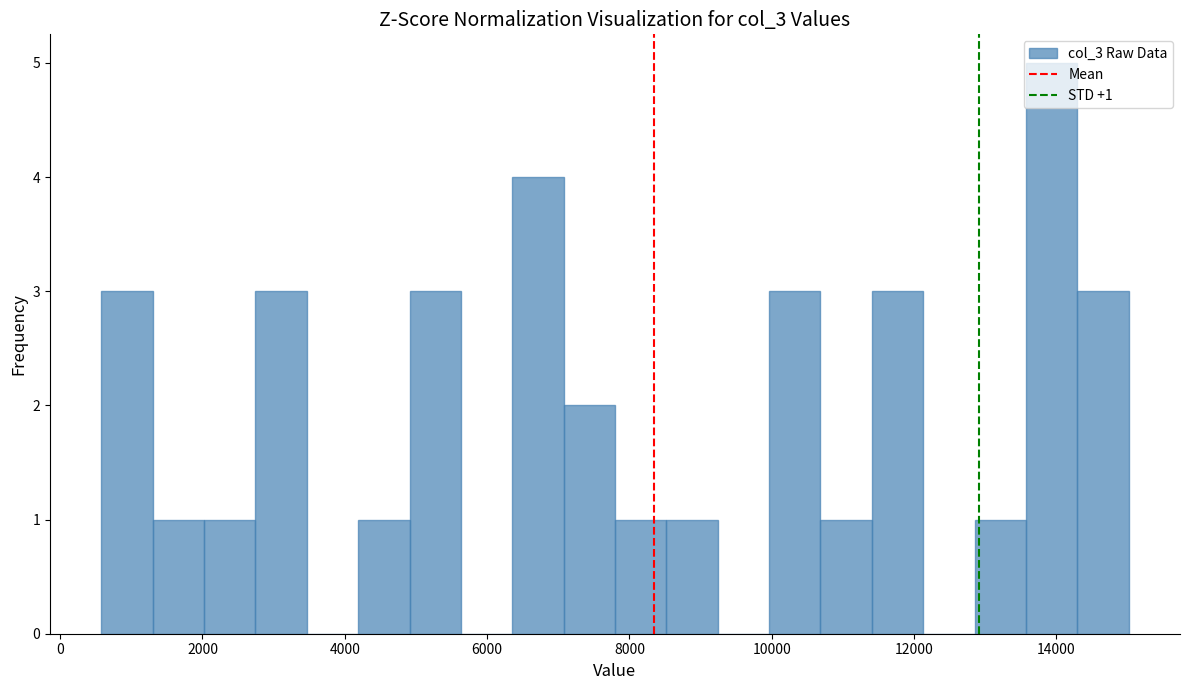

Read against the x-axis, roughly where is the centre of the tallest bar?

14000